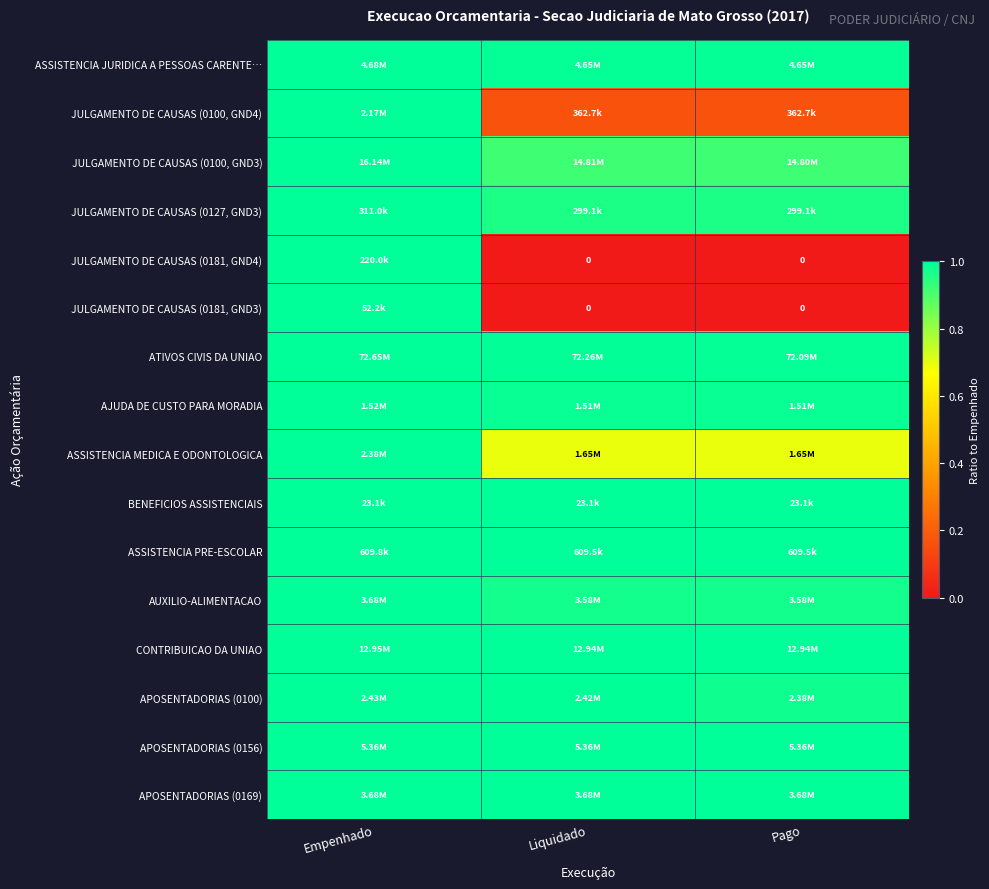

Is the value of ASSISTENCIA PRE-ESCOLAR at Empenhado greater than the value of ASSISTENCIA MEDICA E ODONTOLOGICA at Liquidado?

Yes